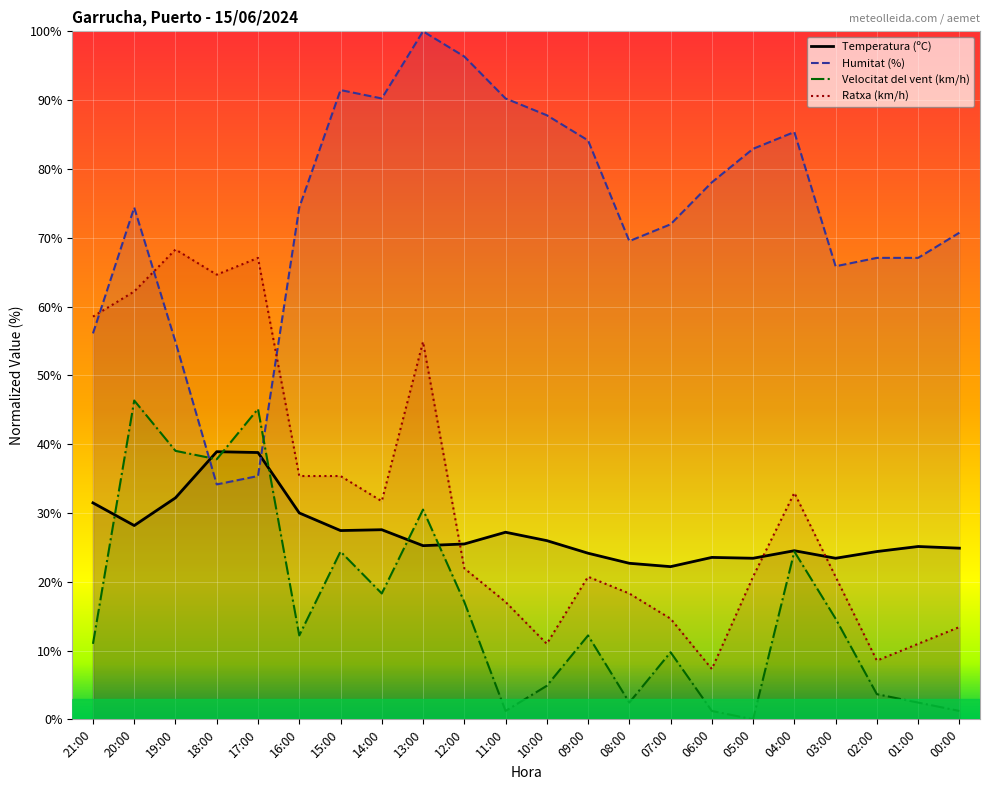

Where is the first local maximum for Humitat (%)?

20:00